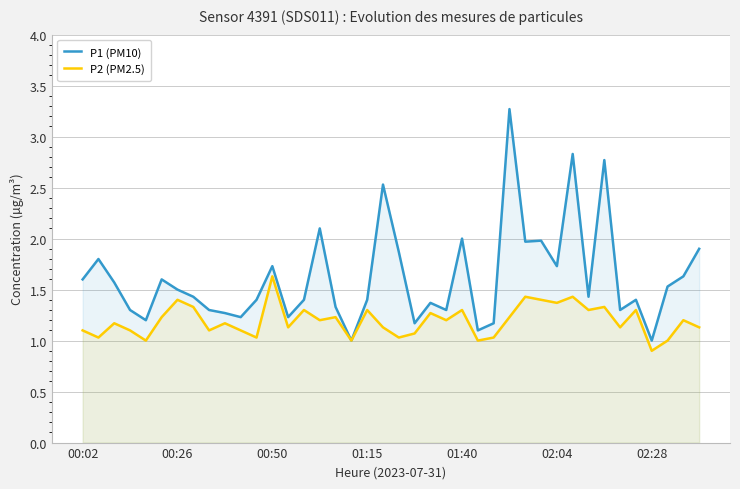

Which category has the highest value in the P2 (PM2.5) series?

00:50